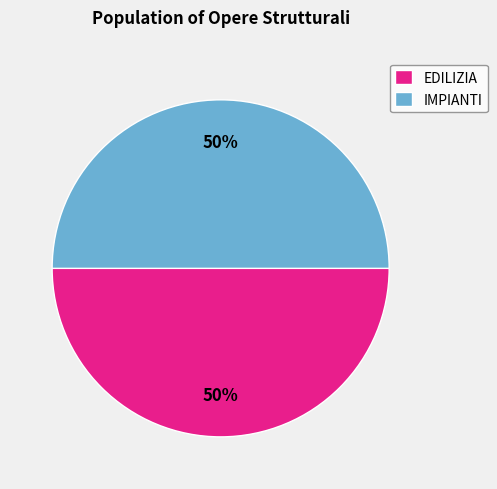

Combined, do IMPIANTI and EDILIZIA account for over 50%?

Yes